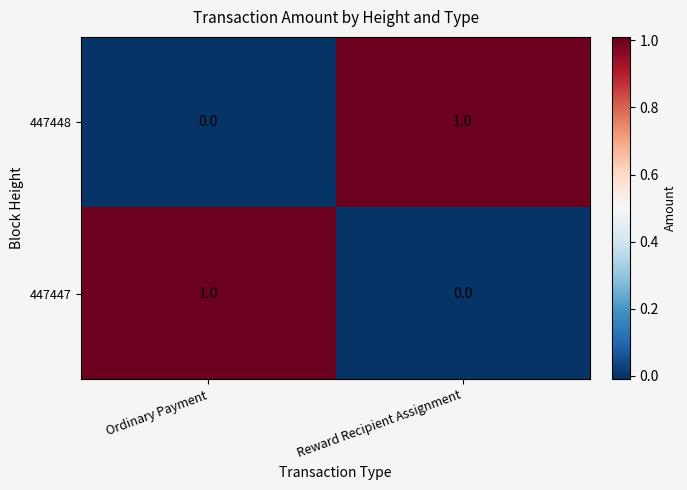

At which label is 447448 closest to 0?

Ordinary Payment